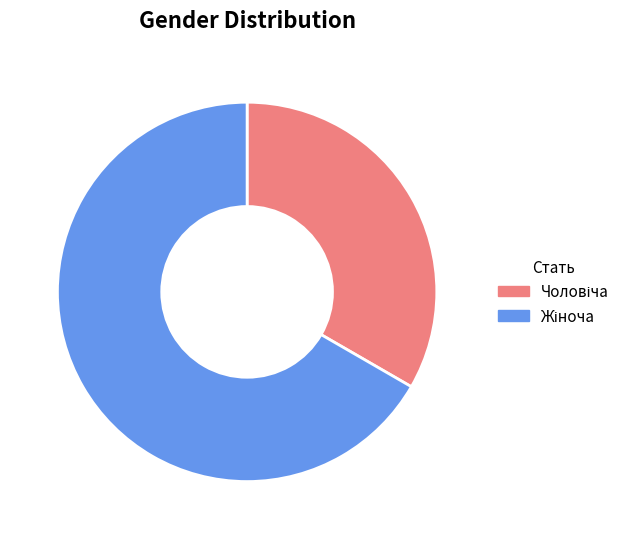

Is there any slice that represents more than half of the pie?

Yes